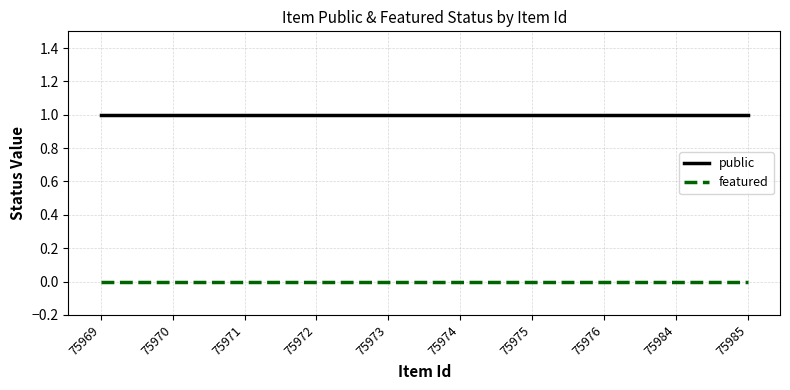

What is the total value across all series at 75970?

1